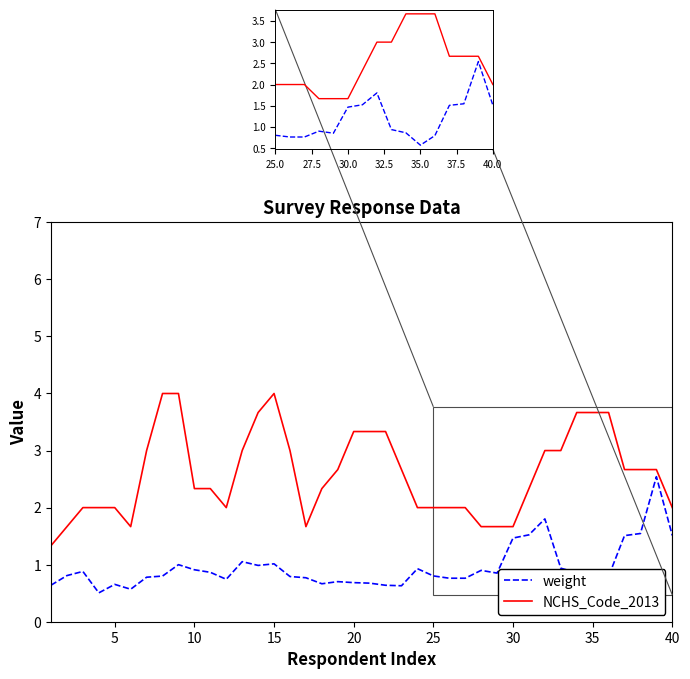

Between 15 and 0, which is larger?

15